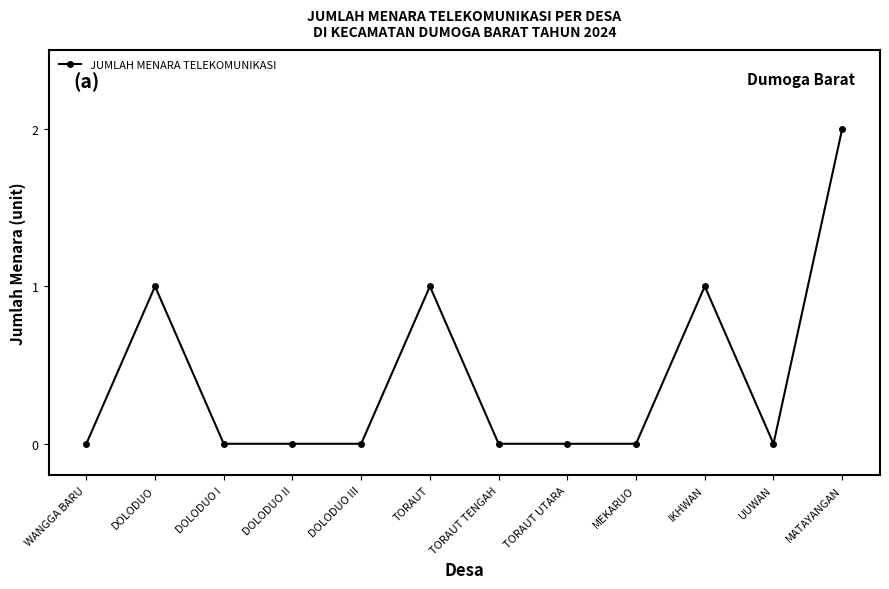

Does the chart display data point markers on the line(s)?

Yes